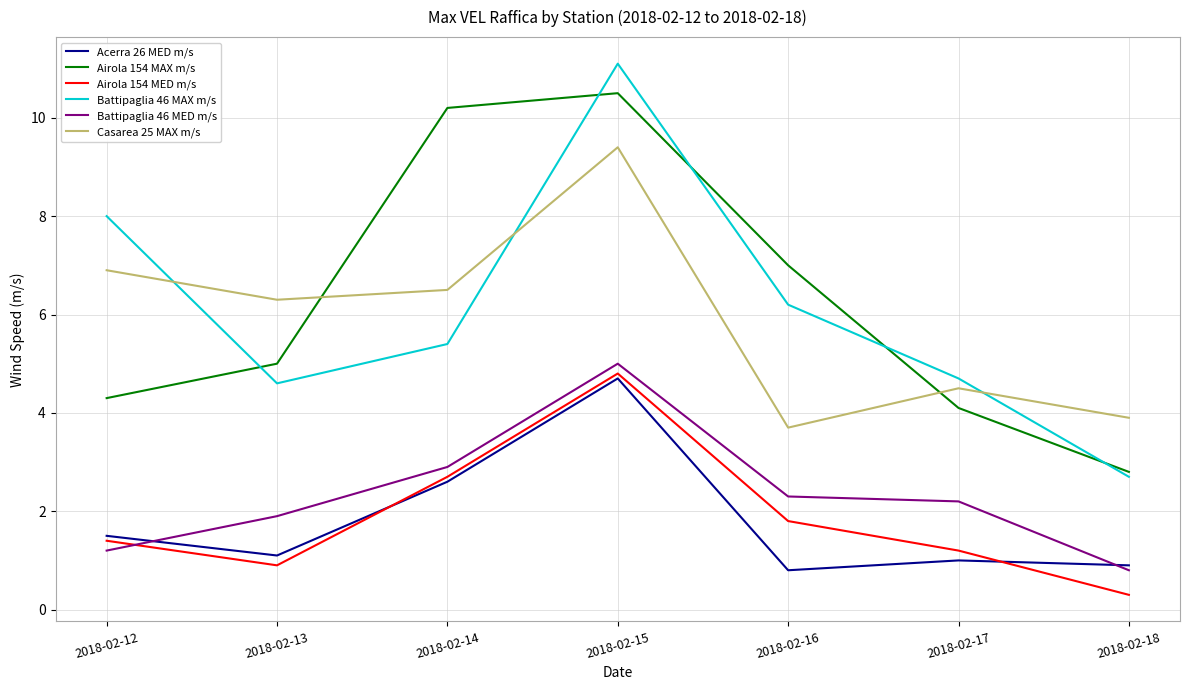

Reading left to right, extract all data points from this chart.

Acerra 26 MED m/s: 1.5	1.1	2.6	4.7	0.8	1.0	0.9
Airola 154 MAX m/s: 4.3	5.0	10.2	10.5	7.0	4.1	2.8
Airola 154 MED m/s: 1.4	0.9	2.7	4.8	1.8	1.2	0.3
Battipaglia 46 MAX m/s: 8.0	4.6	5.4	11.1	6.2	4.7	2.7
Battipaglia 46 MED m/s: 1.2	1.9	2.9	5.0	2.3	2.2	0.8
Casarea 25 MAX m/s: 6.9	6.3	6.5	9.4	3.7	4.5	3.9